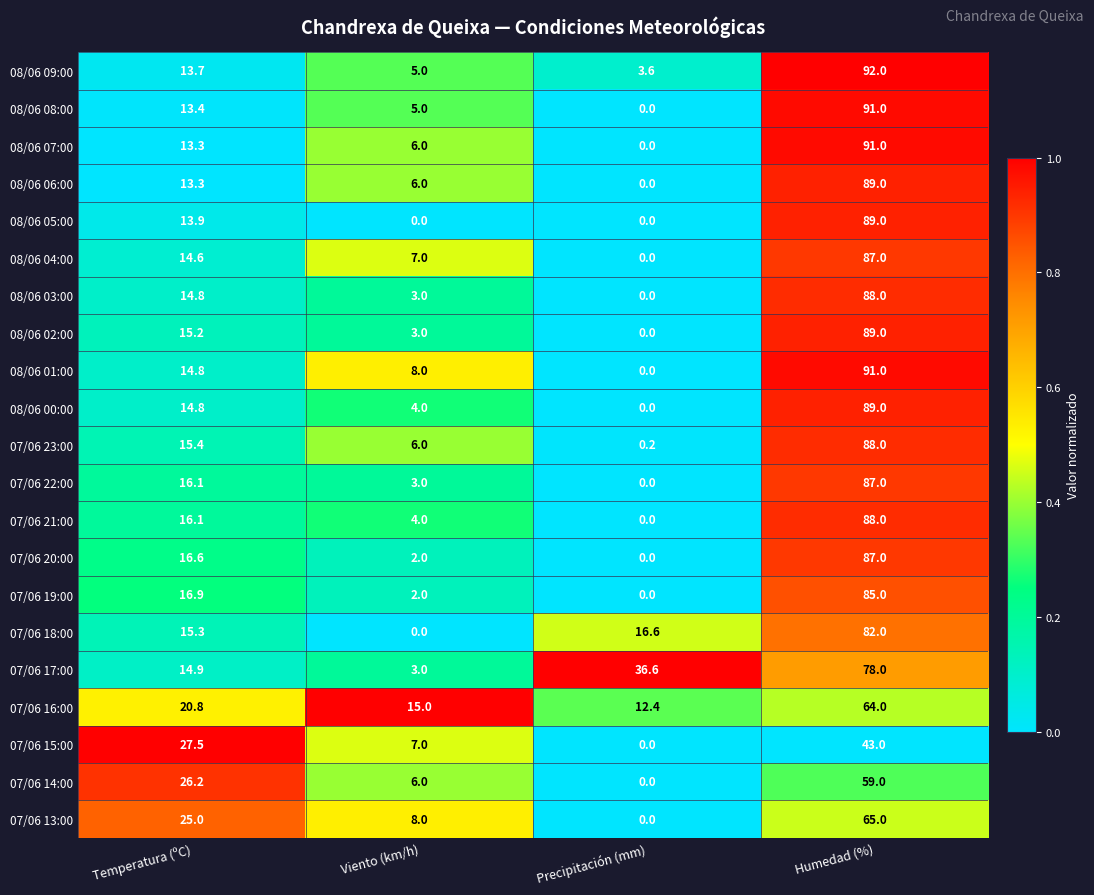

What is the spread (max minus min) of values at Temperatura (ºC)?

14.2